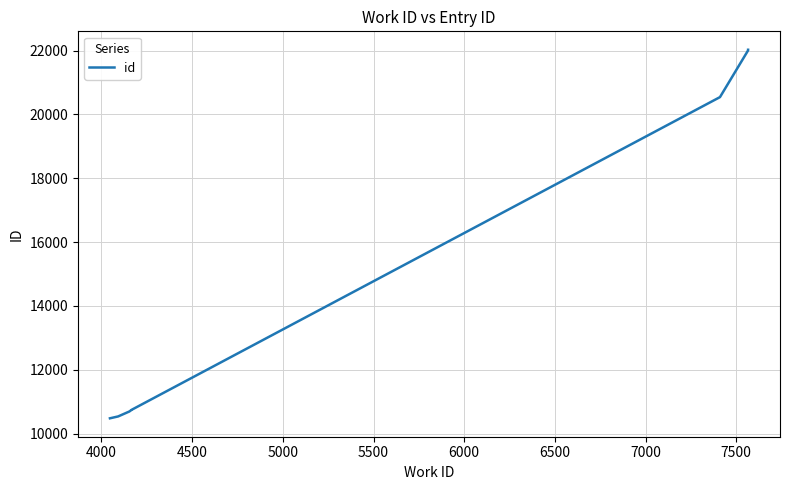

What is the value of the 4th point from the left?

10745